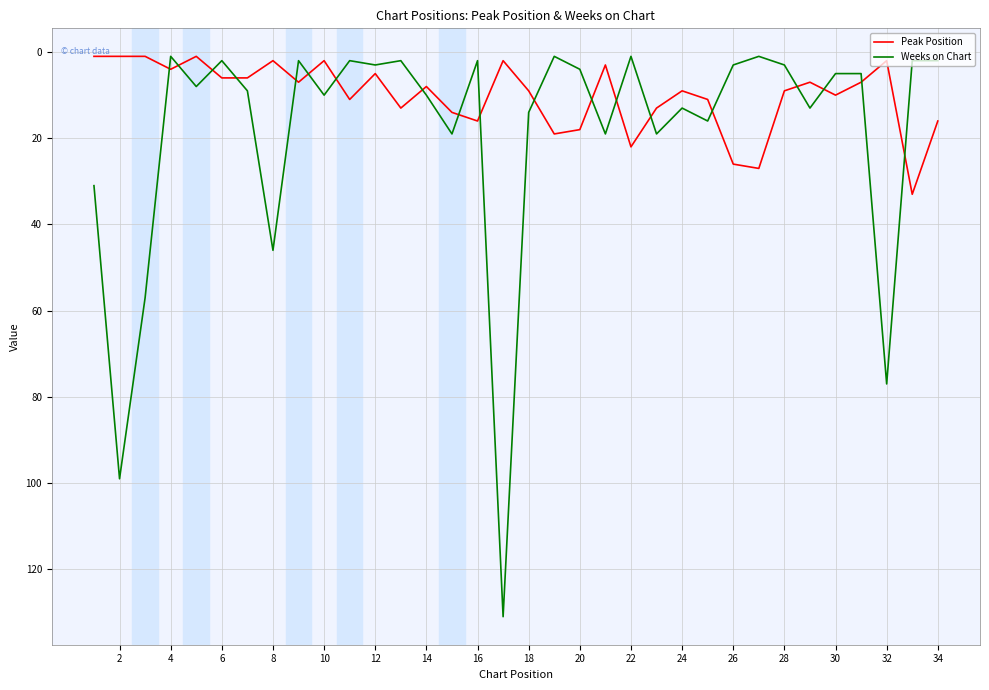

List the series in order of their overall mean, highest first.

Weeks on Chart, Peak Position